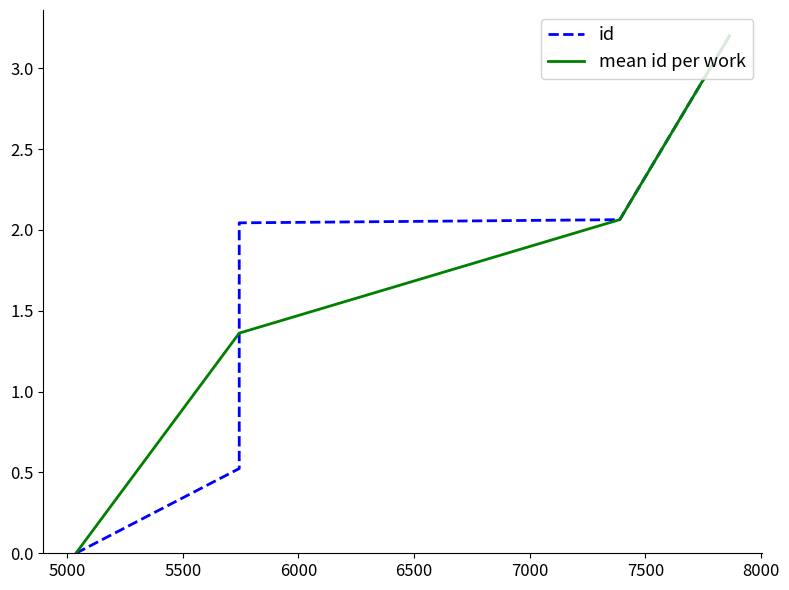

What is the change in value from 5744 to 5744?

+1.0